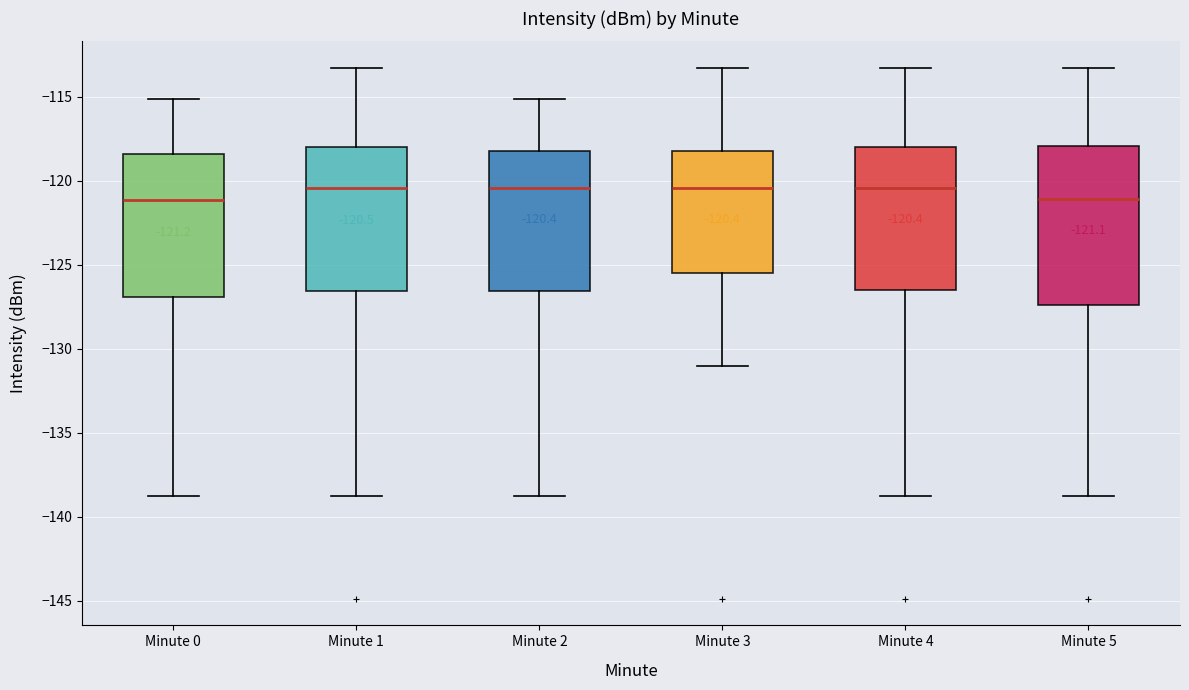

Which box is the tallest, from its lower edge to its upper edge?

Minute 5